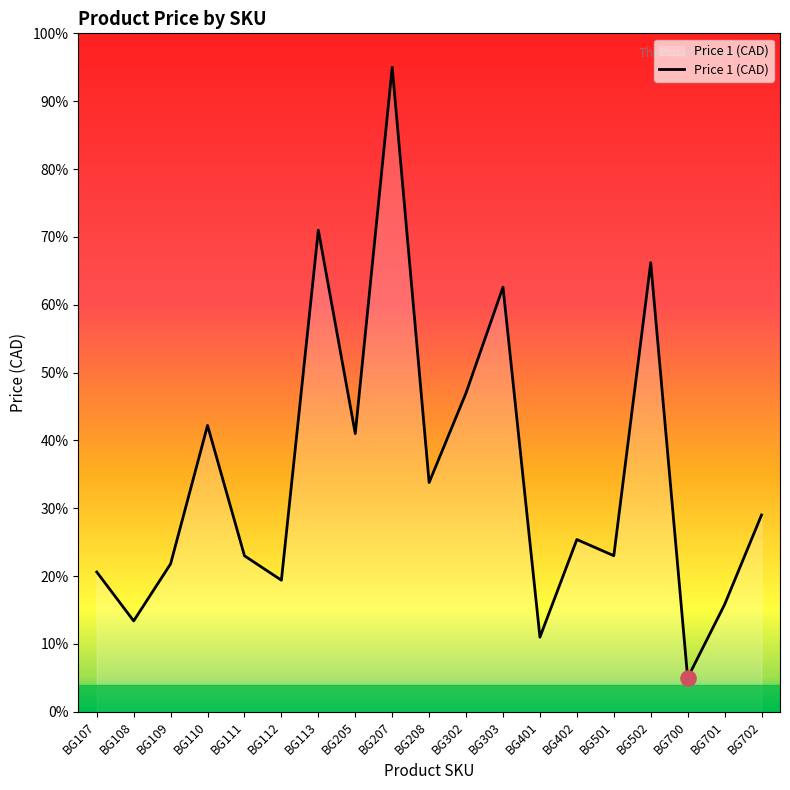

What is the change in value from BG111 to BG401?

-12.0